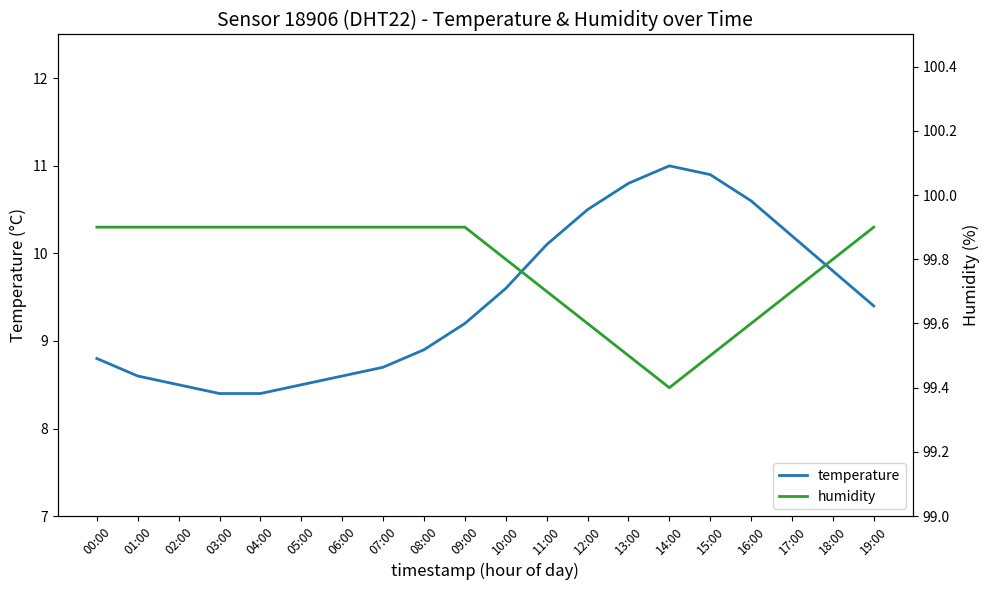

List the labels in order of humidity value, largest first.

00:00, 01:00, 02:00, 03:00, 04:00, 05:00, 06:00, 07:00, 08:00, 09:00, 19:00, 10:00, 18:00, 11:00, 17:00, 12:00, 16:00, 13:00, 15:00, 14:00